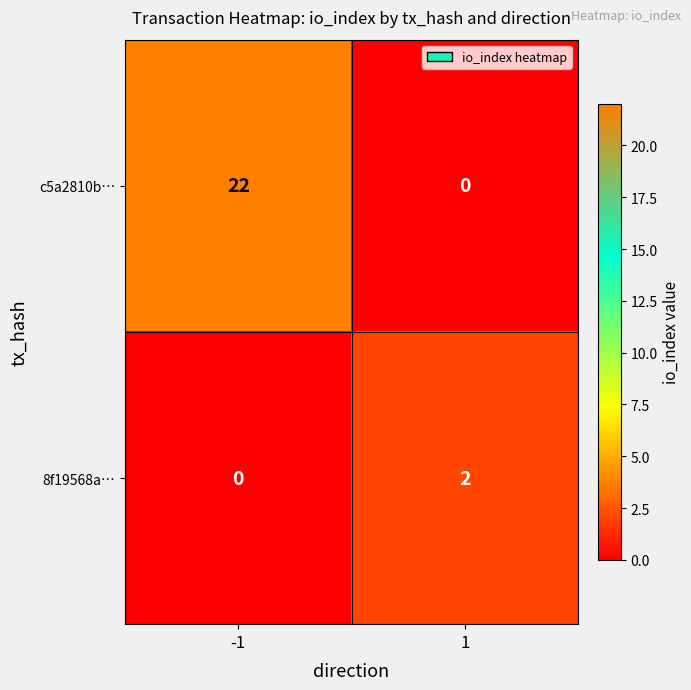

Reading right to left, what are all the values shown in this chart?

c5a2810b…: 0	22
8f19568a…: 2	0